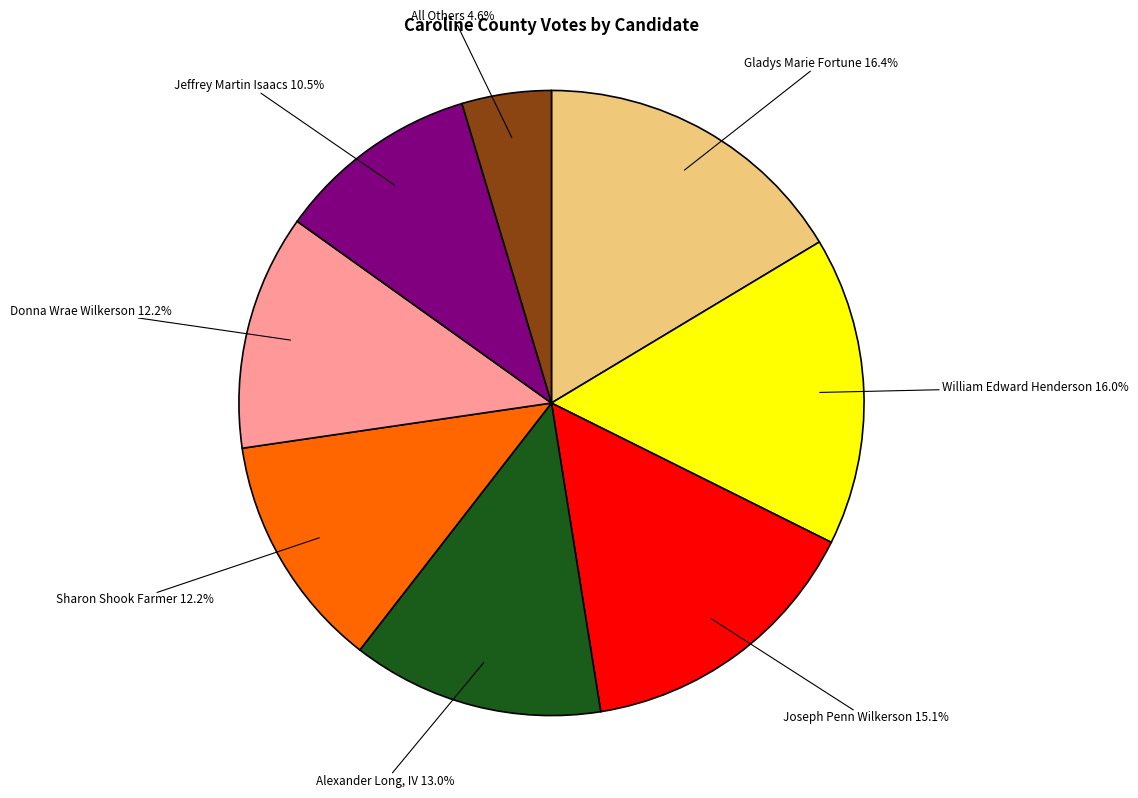

Is there any slice that represents more than half of the pie?

No